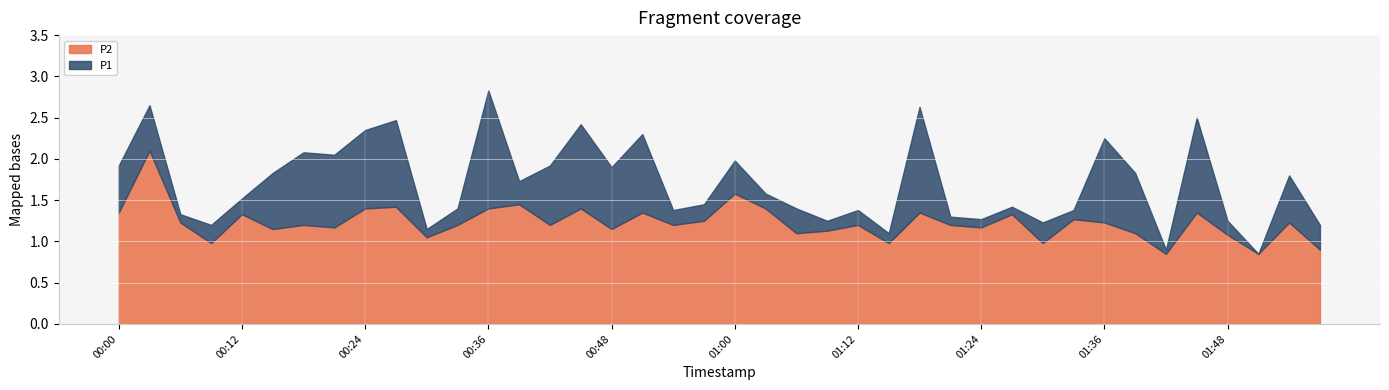

True or false: P2 has more than 2 points higher than both neighbors.

True